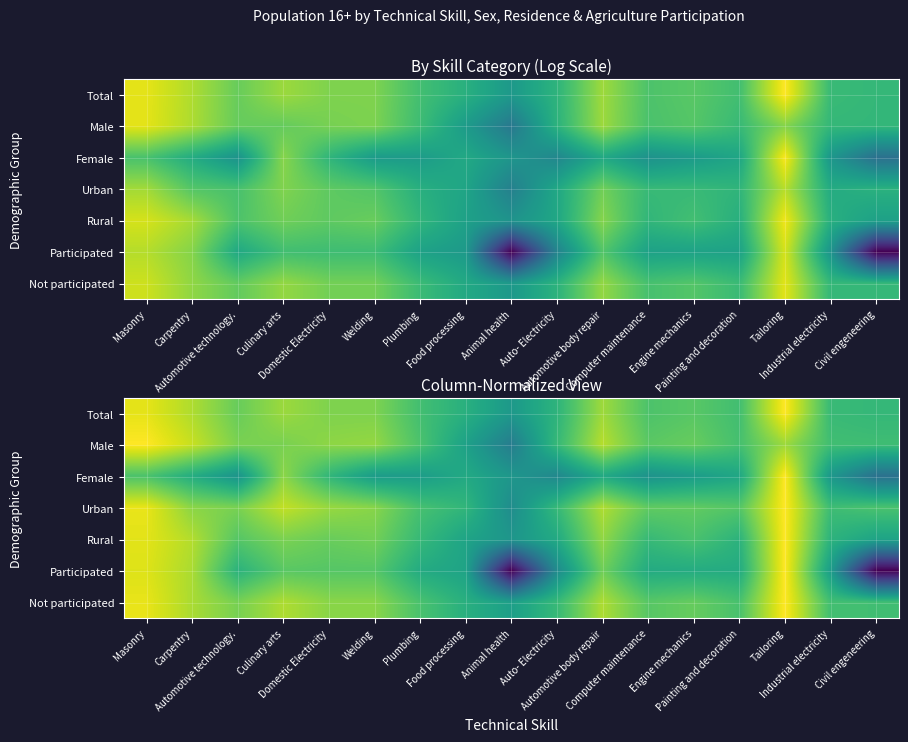

The value of Rural at Painting and decoration is 0.9. True or false?

False